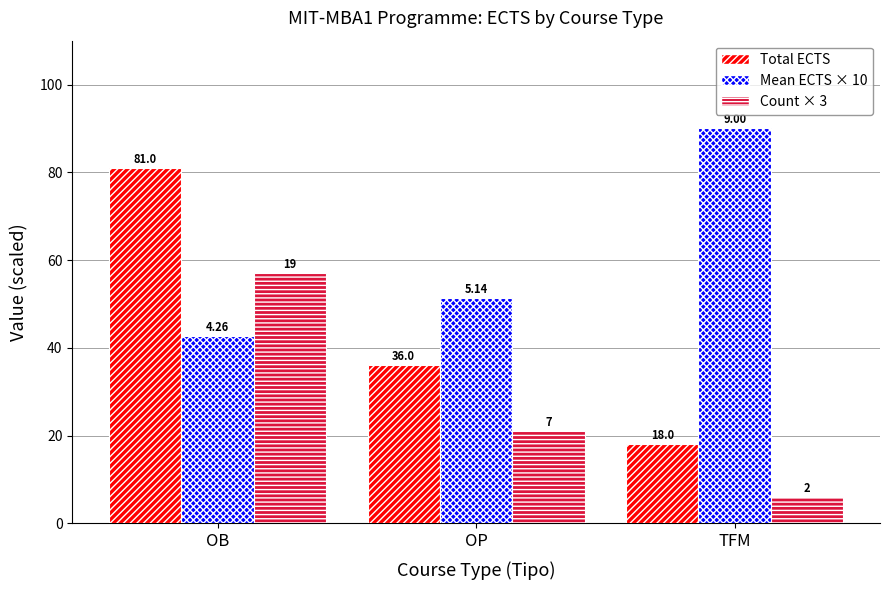

Reading left to right, what are all the values shown in this chart?

Total ECTS: OB=81.0	OP=36.0	TFM=18.0
Mean ECTS × 10: OB=42.6	OP=51.4	TFM=90.0
Count × 3: OB=57.0	OP=21.0	TFM=6.0